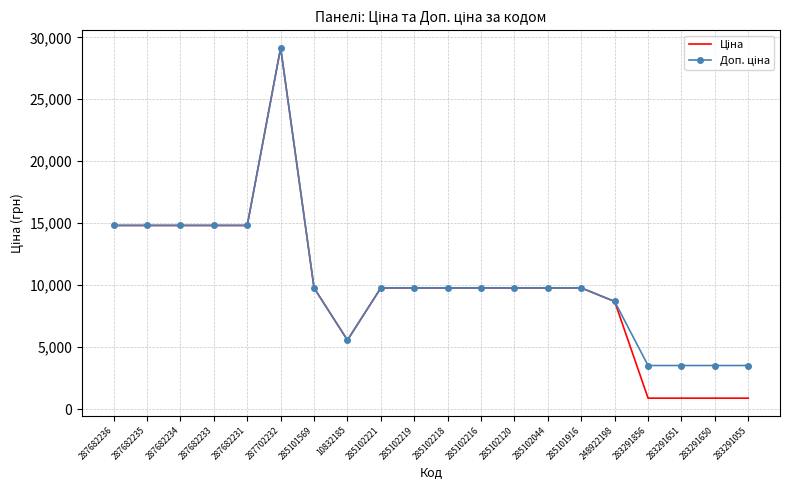

What is the total value across all series at 285102221?

19551.0